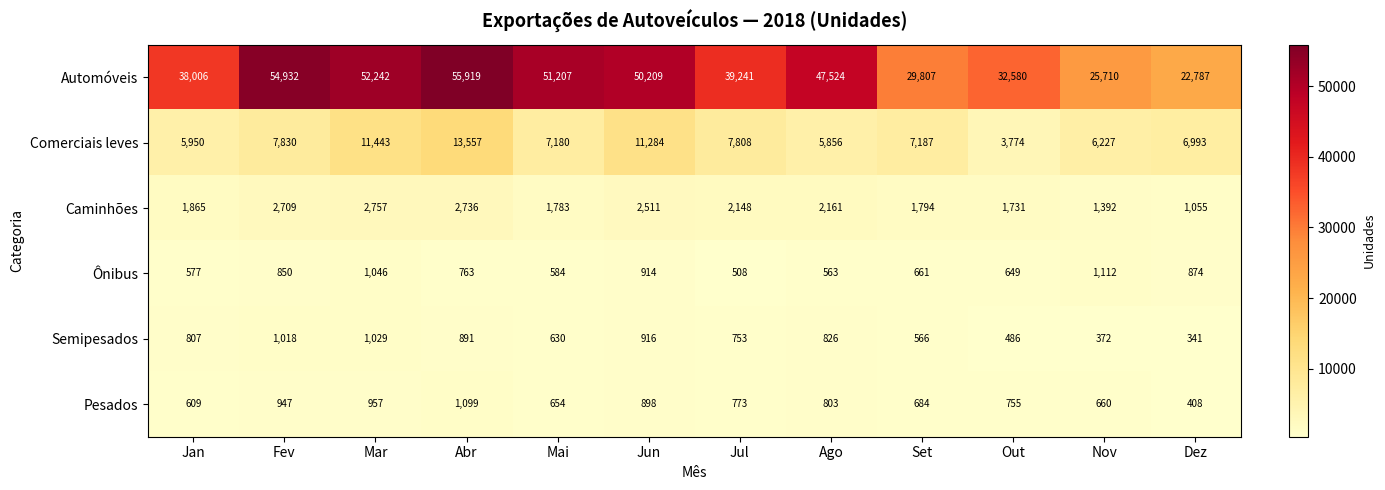

Which category has the highest value in the Pesados series?

Abr